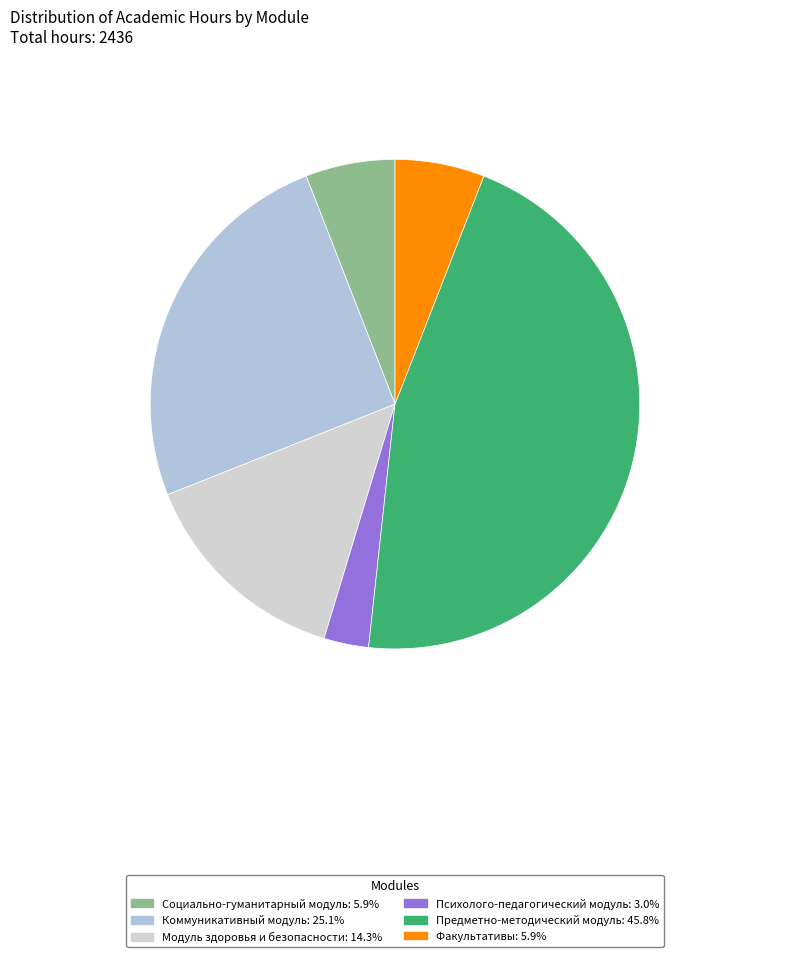

Do Психолого-педагогический модуль and Модуль здоровья и безопасности together represent more than half of the pie?

No